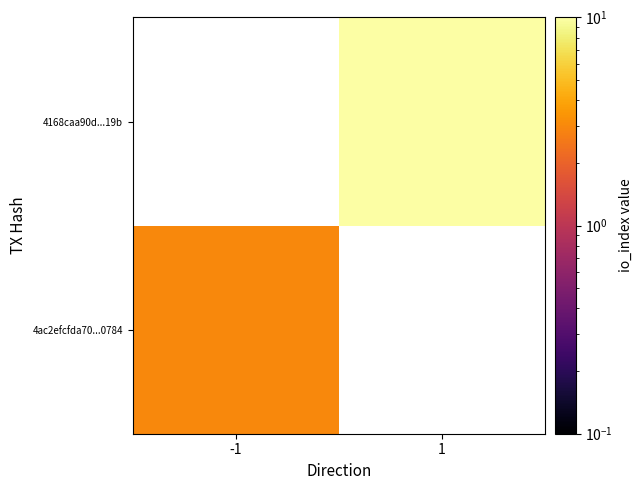

What is the greatest value displayed?

11.0